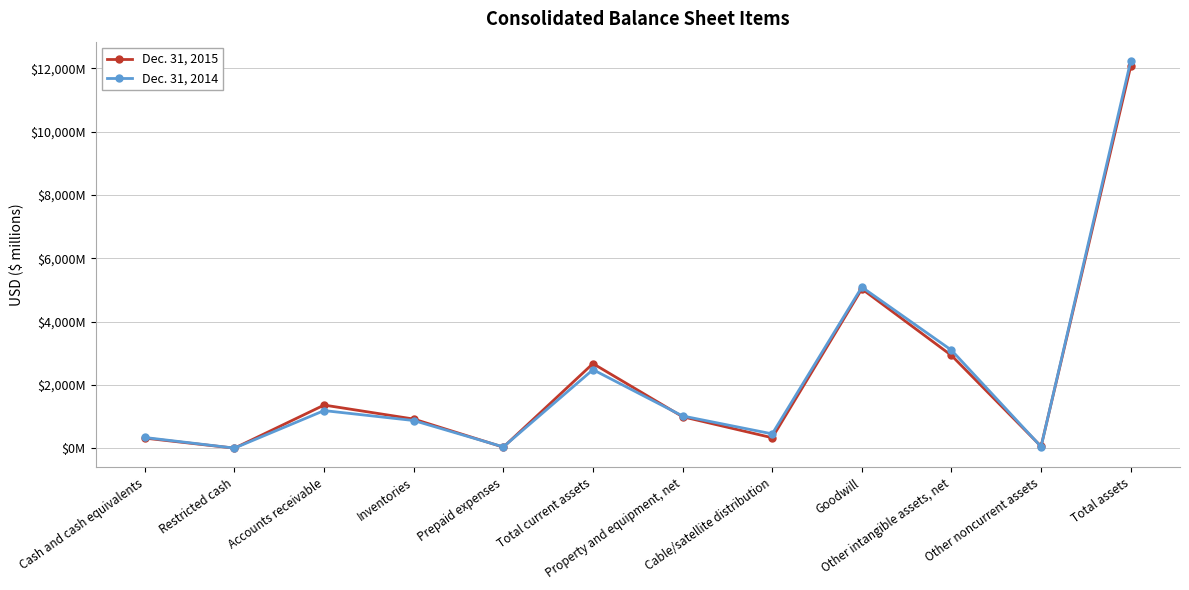

Does the chart have visible grid lines?

Yes